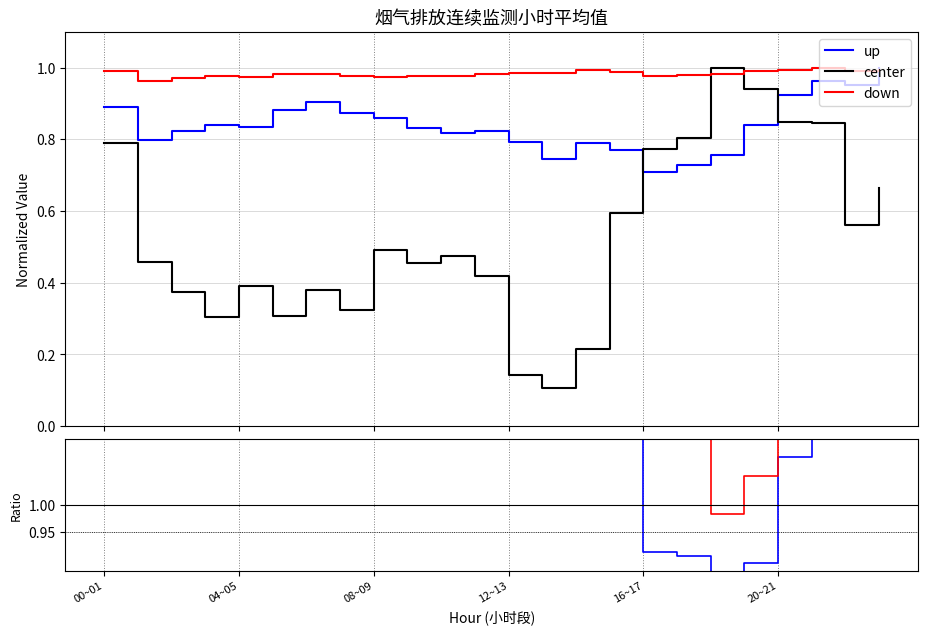

How many interior local valleys does the center series have?

6